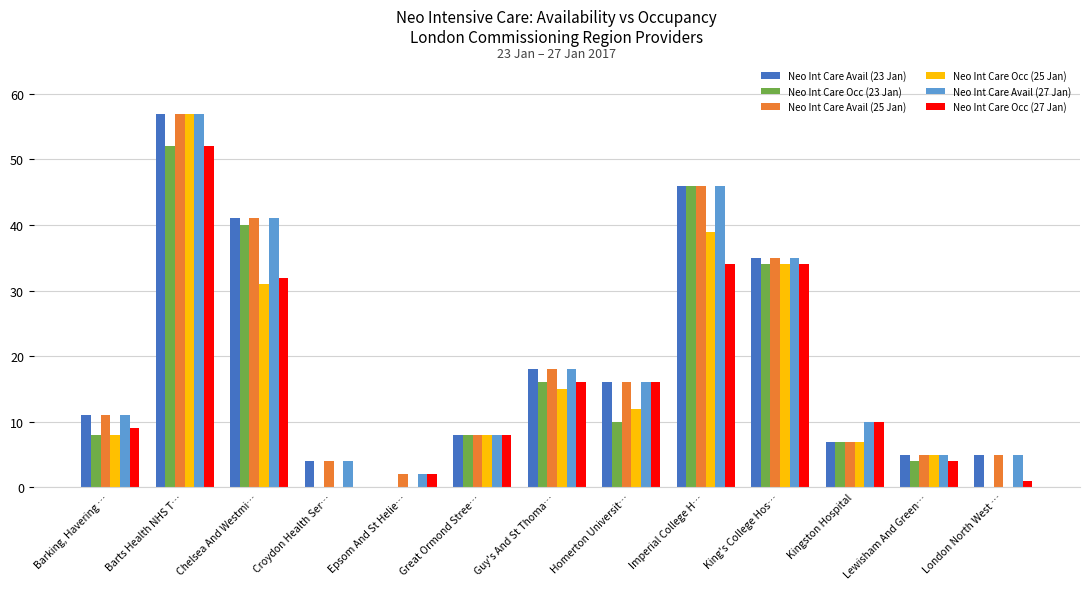

True or false: Neo Int Care Occ (23 Jan) has a value of 4 at Lewisham And Green….

True